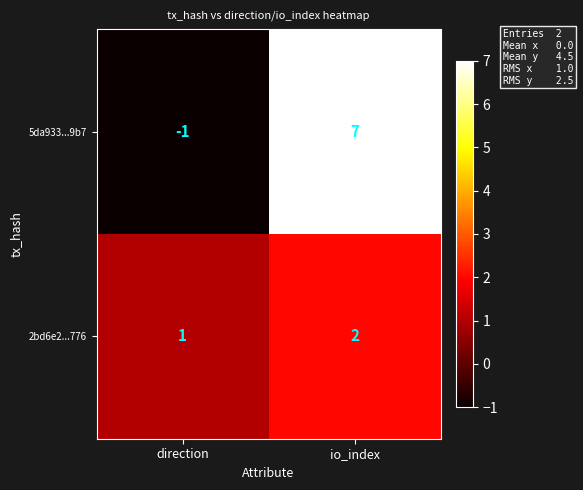

Reading left to right, what are all the values shown in this chart?

5da933...9b7: -1	7
2bd6e2...776: 1	2